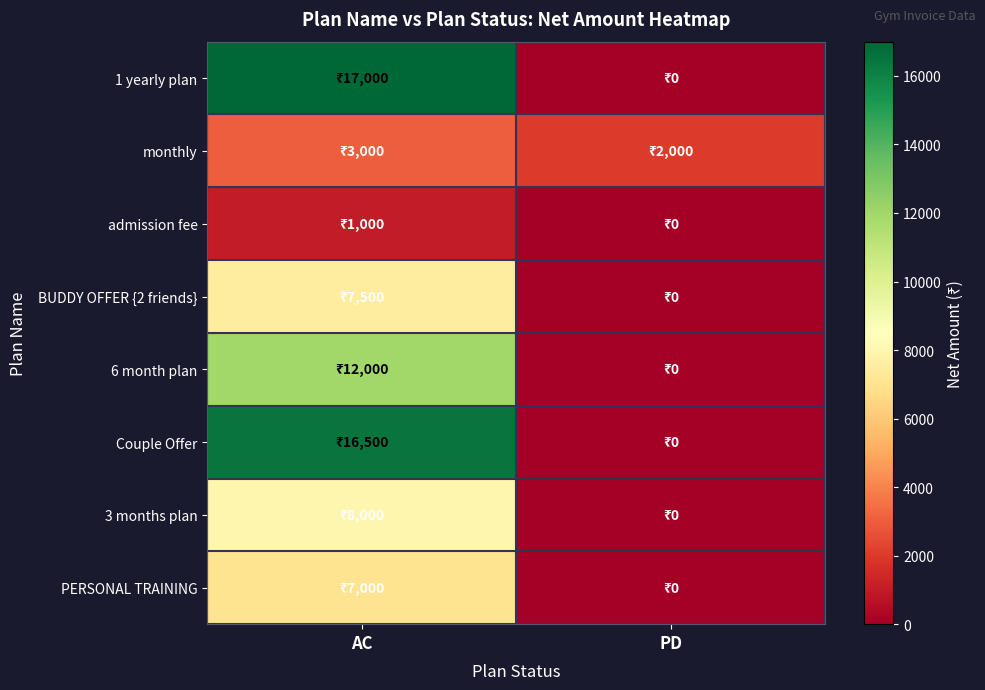

Reading left to right, transcribe all the data shown in this chart.

1 yearly plan: AC=17000	PD=0
monthly: AC=3000	PD=2000
admission fee: AC=1000	PD=0
BUDDY OFFER {2 friends}: AC=7500	PD=0
6 month plan: AC=12000	PD=0
Couple Offer: AC=16500	PD=0
3 months plan: AC=8000	PD=0
PERSONAL TRAINING: AC=7000	PD=0